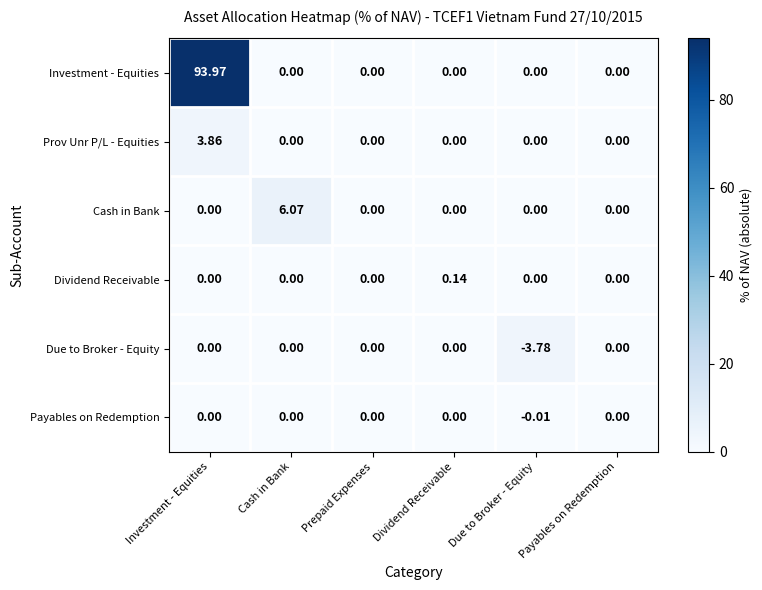

Which series changed the most between Cash in Bank and Due to Broker - Equity?

Cash in Bank